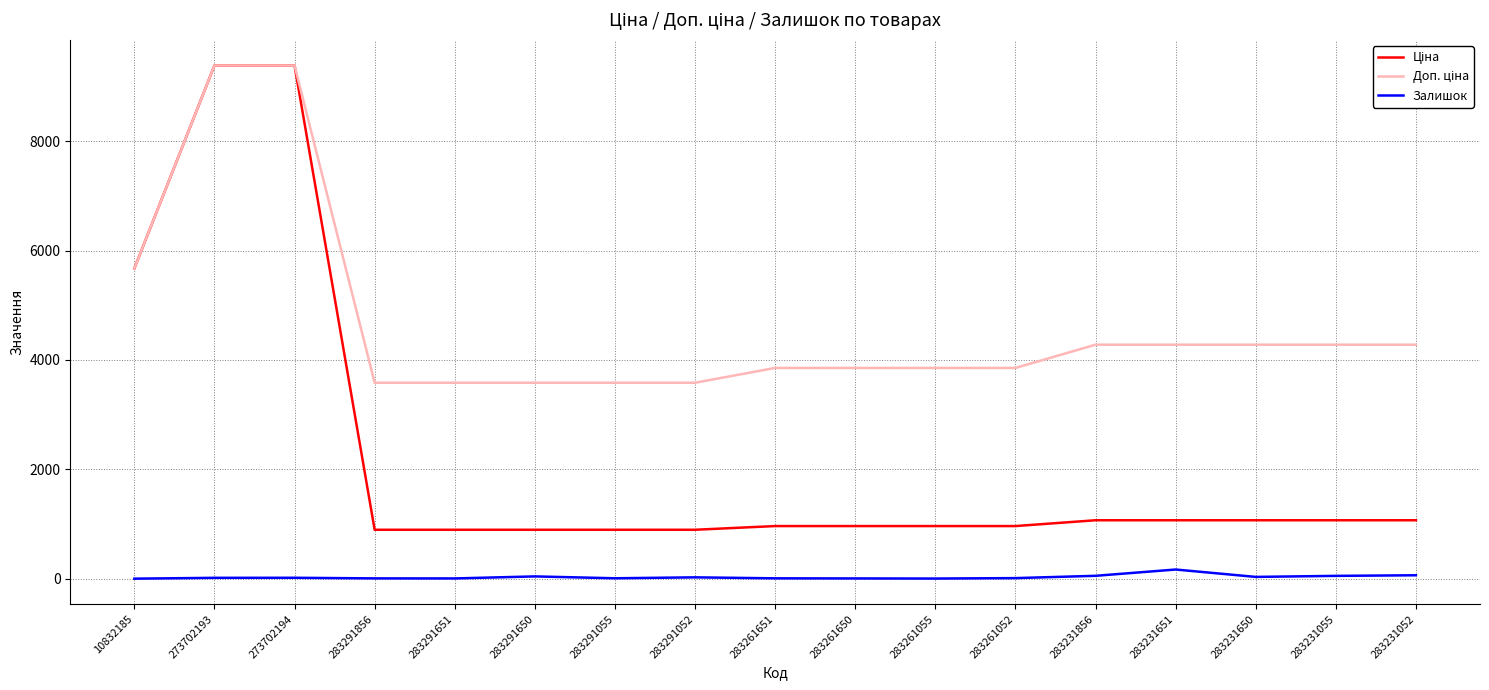

What is the maximum value shown in the chart?

9384.0